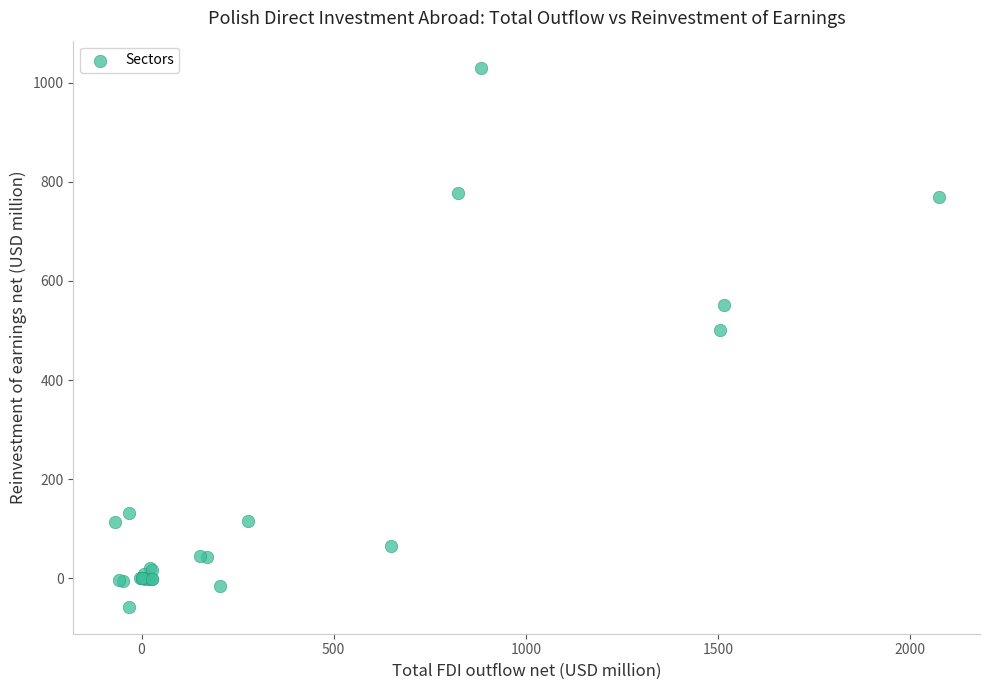

What Y value in the scatter plot is closest to 486?

501.5